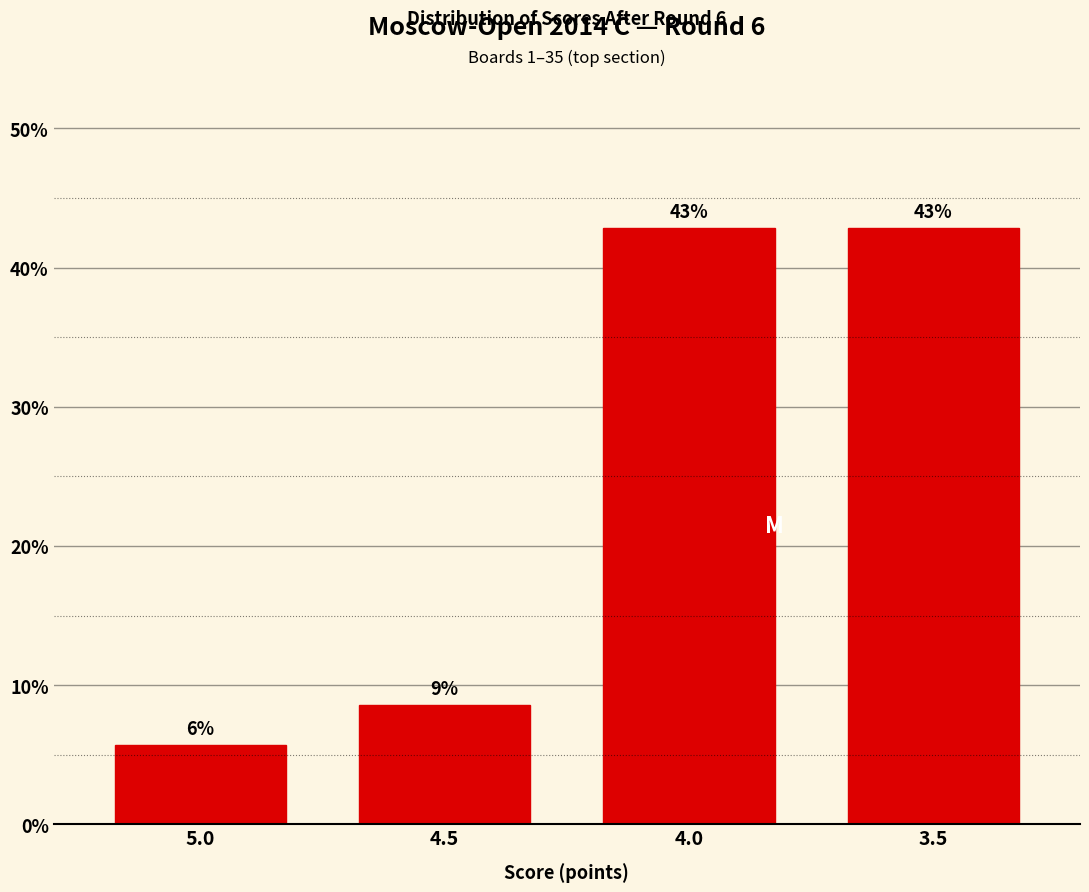

How many bars are there in total?

4